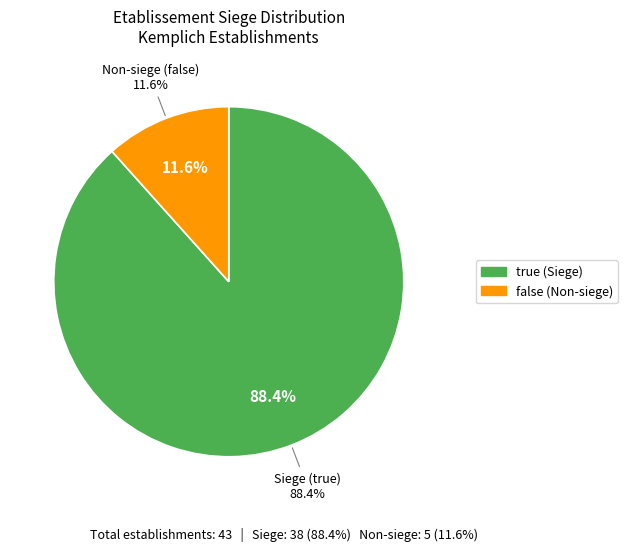

Is it true that true is 88% of the pie?

True